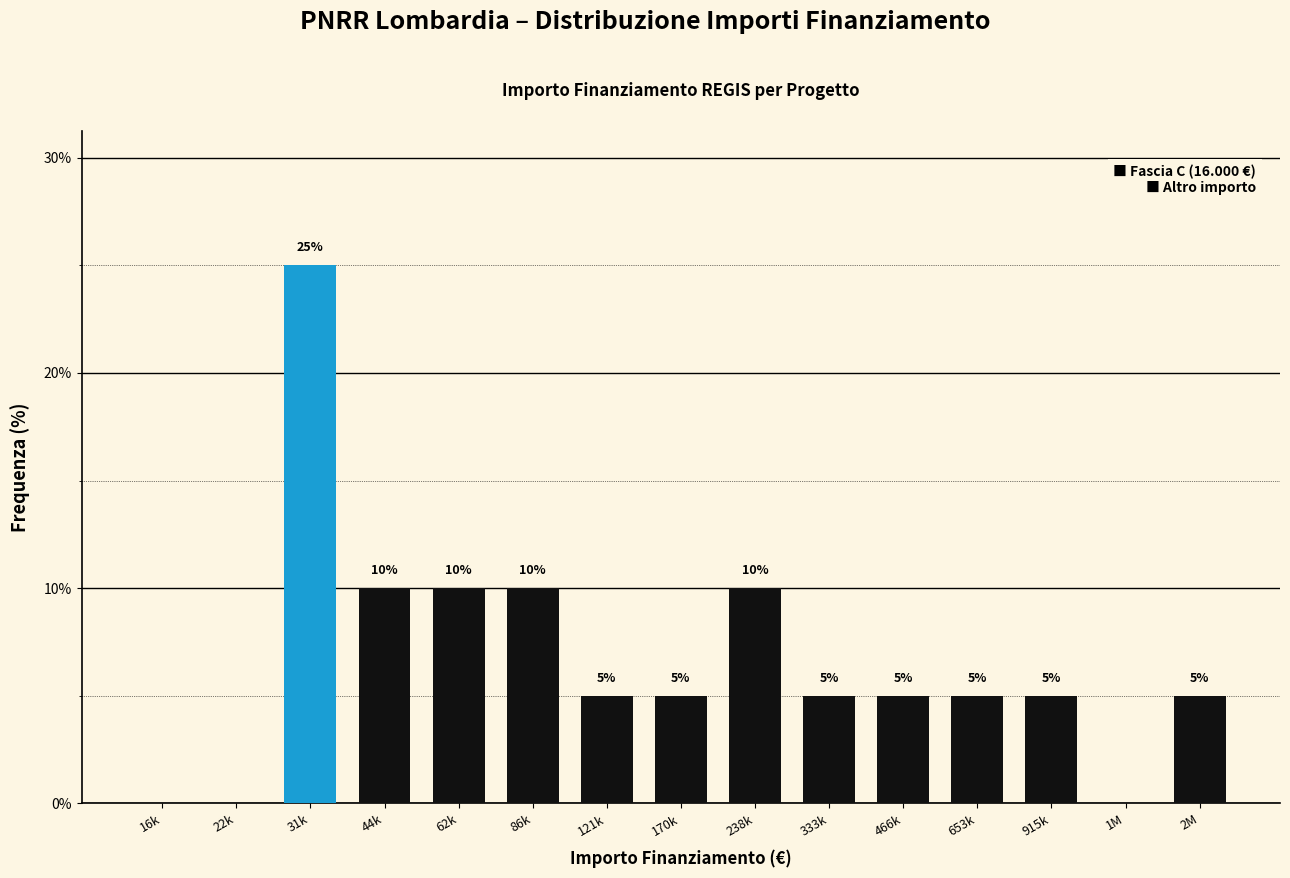

Reading left to right, what are all the values shown in this chart?

16k=0	22k=0	31k=25	44k=10	62k=10	86k=10	121k=5	170k=5	238k=10	333k=5	466k=5	653k=5	915k=5	1M=0	2M=5